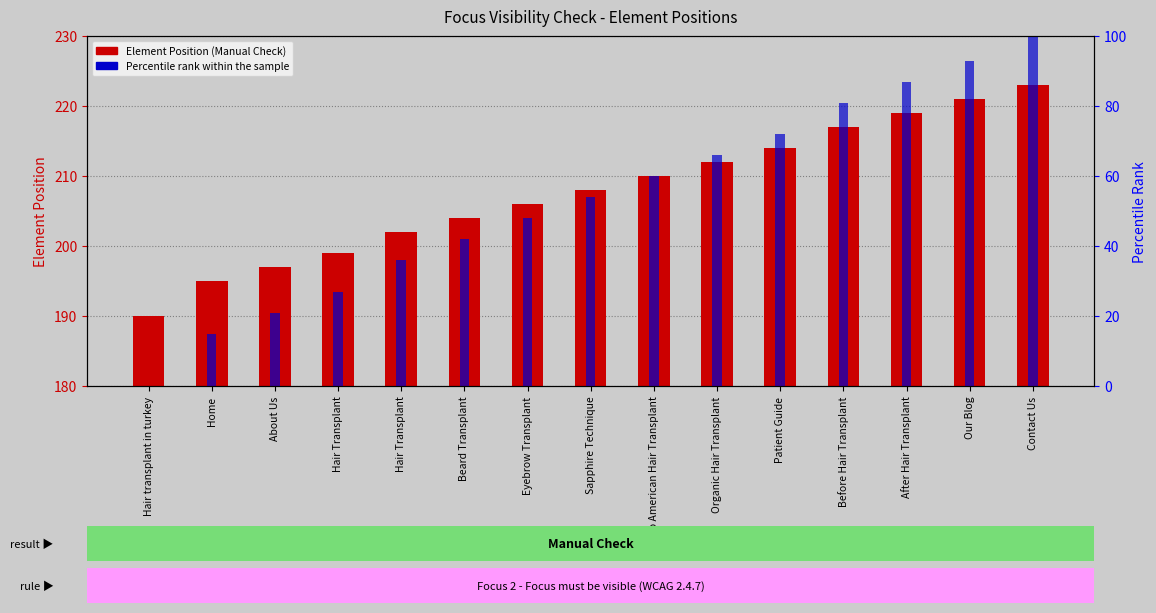

What is the value of the percentile rank within the sample bar at the 6th from the left?

42